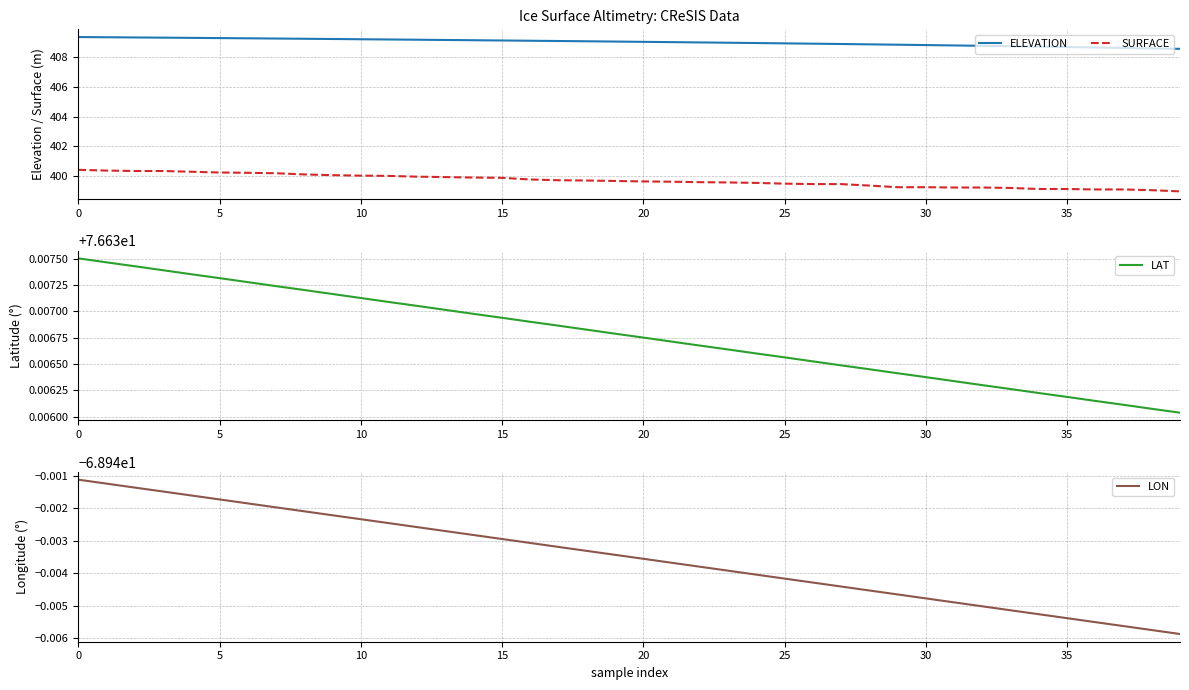

What is the smallest value displayed?

-68.9